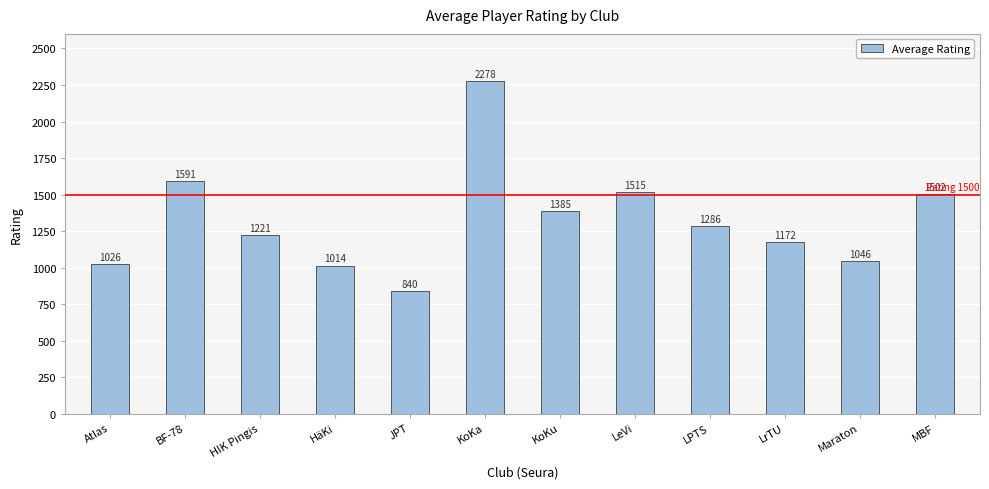

What is the ratio of the value at Atlas to the value at Maraton?

1.0